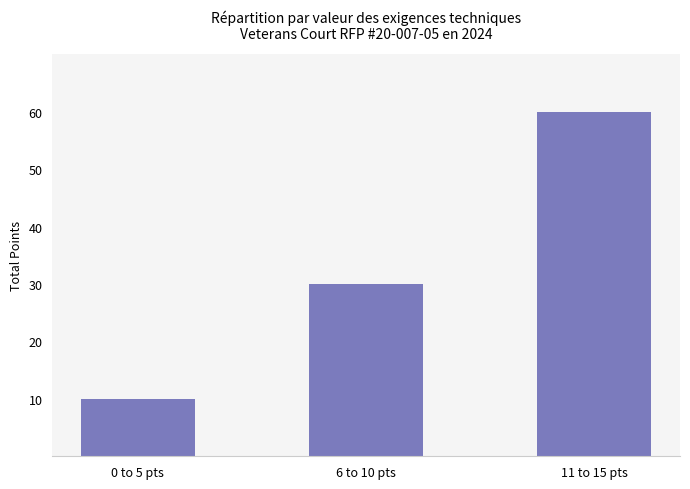

The chart shows a value of 17 at 0 to 5 pts. True or false?

False